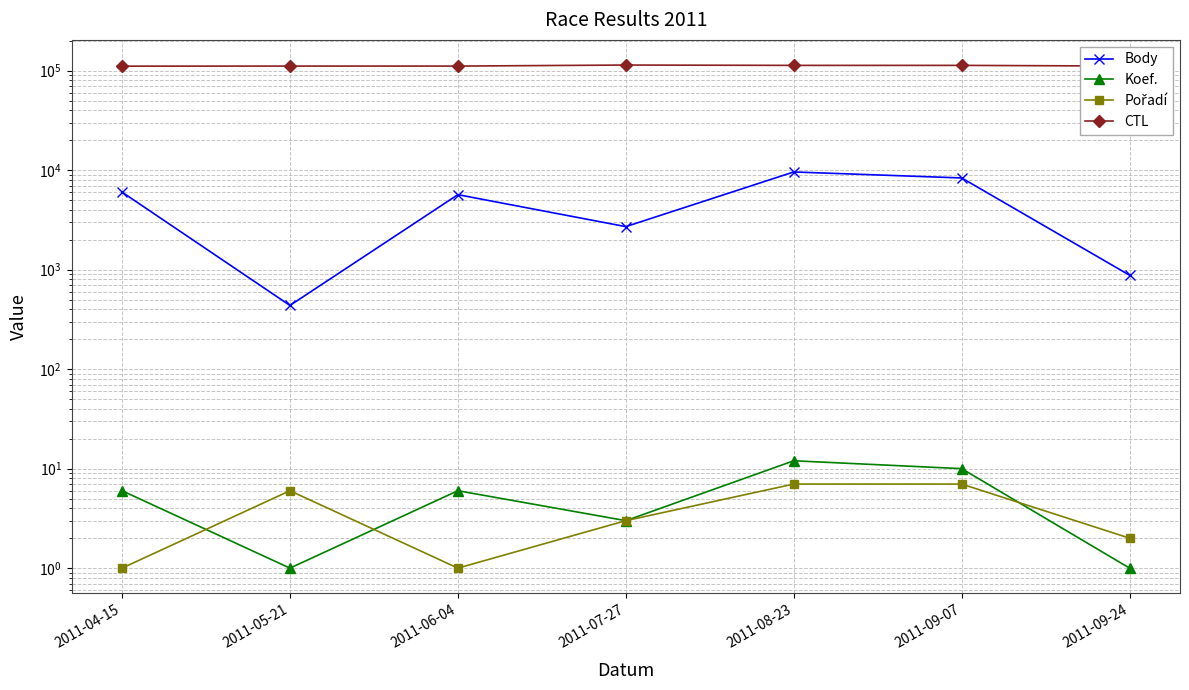

What is the sum of the Pořadí values at 2011-06-04 and 2011-09-07?

8